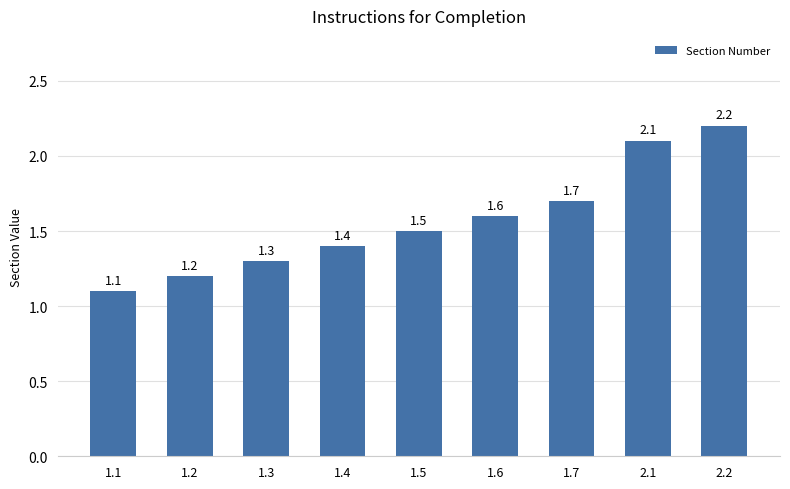

What is the smallest value displayed?

1.1